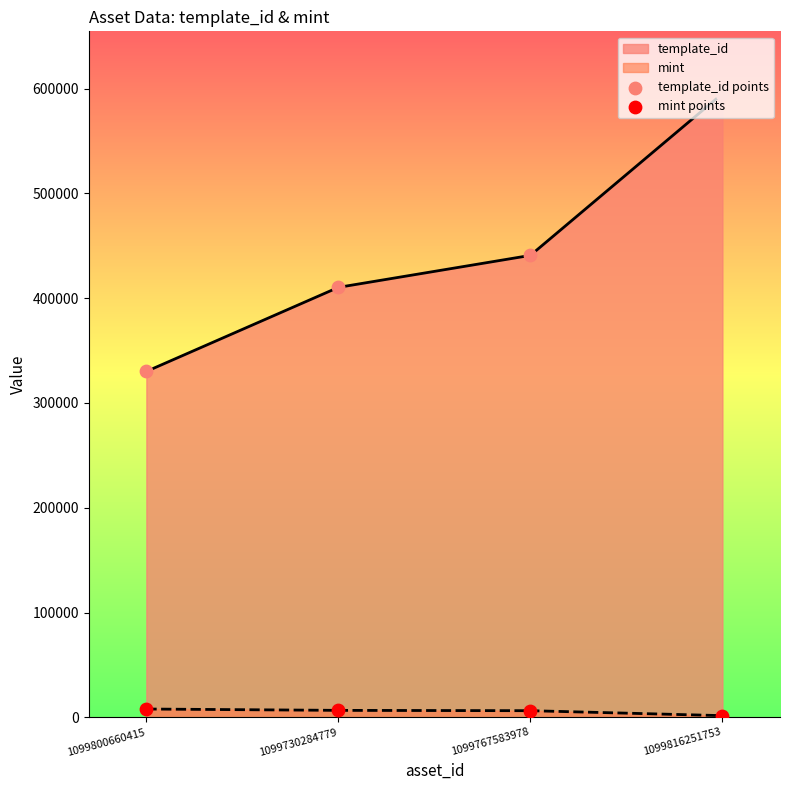

Which series has the largest total across all categories?

template_id